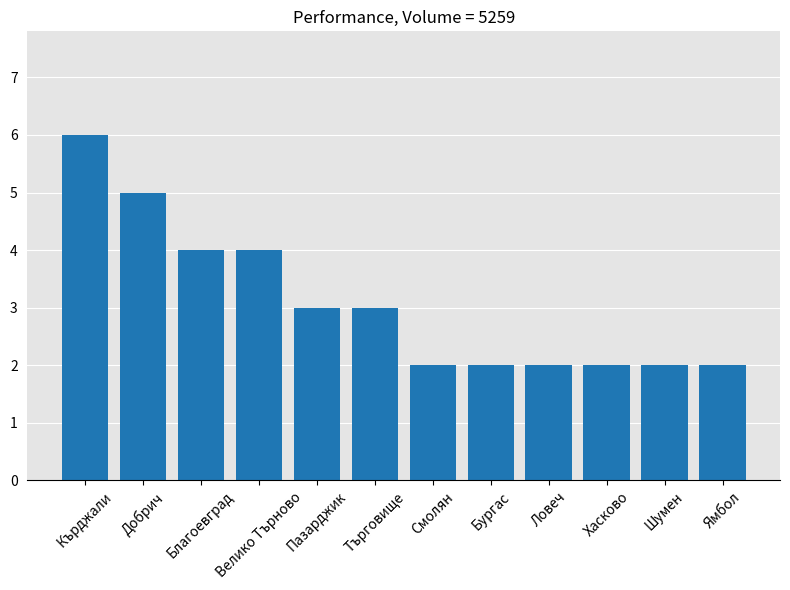

Count the values in the range 2 to 4.

10